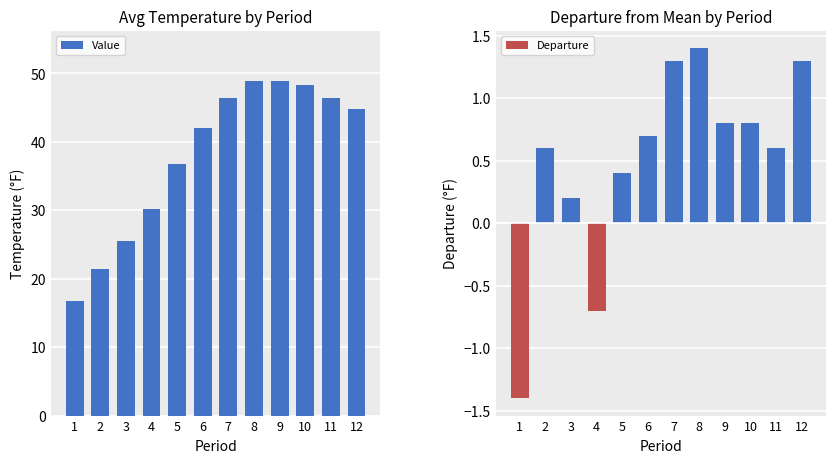

Reading left to right, what are all the values shown in this chart?

Value: 1=16.7	2=21.4	3=25.5	4=30.2	5=36.8	6=42.0	7=46.4	8=48.8	9=48.9	10=48.3	11=46.4	12=44.8
Departure: 1=-1.4	2=0.6	3=0.2	4=-0.7	5=0.4	6=0.7	7=1.3	8=1.4	9=0.8	10=0.8	11=0.6	12=1.3